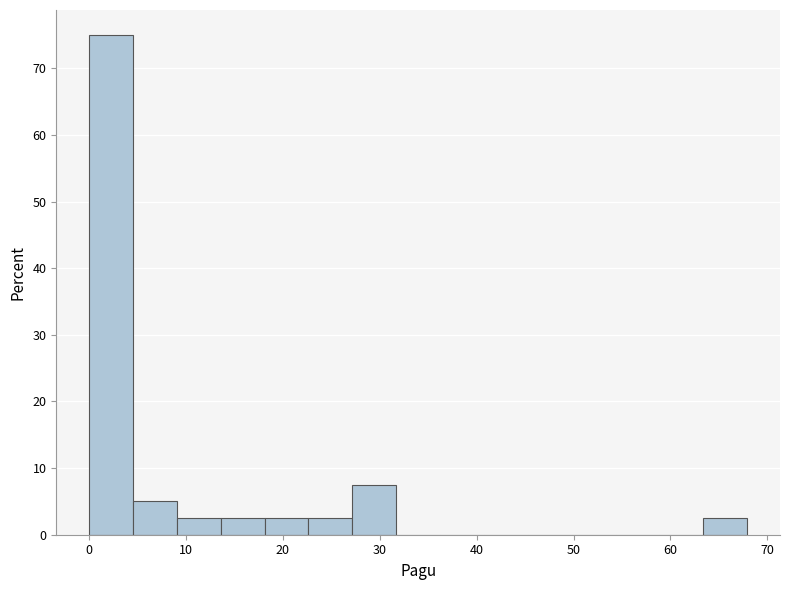

Reading left to right, transcribe this chart: for each bar, give the range it covers on the x-axis and its height. Neither the bar edges nor the heights are printed on the chart, so give them approximately, as read against the axes.

0 to 5: 75
5 to 9: 5
9 to 14: 3
14 to 18: 3
18 to 23: 3
23 to 27: 3
27 to 32: 8
32 to 36: 0
36 to 41: 0
41 to 45: 0
45 to 50: 0
50 to 54: 0
54 to 59: 0
59 to 63: 0
63 to 68: 3